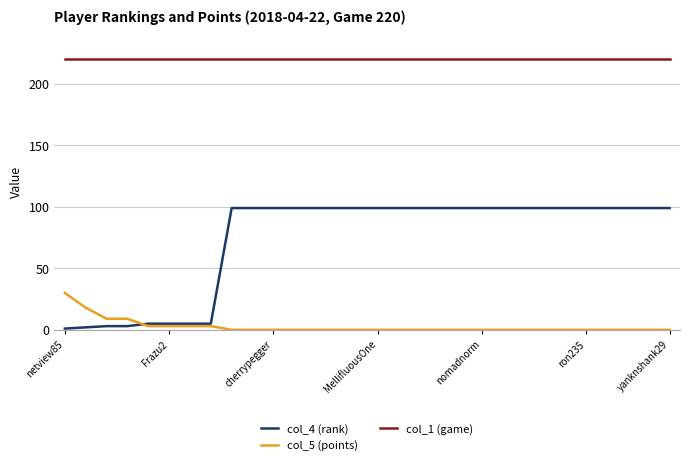

List the series in order of their overall mean, lowest first.

col_5 (points), col_4 (rank), col_1 (game)